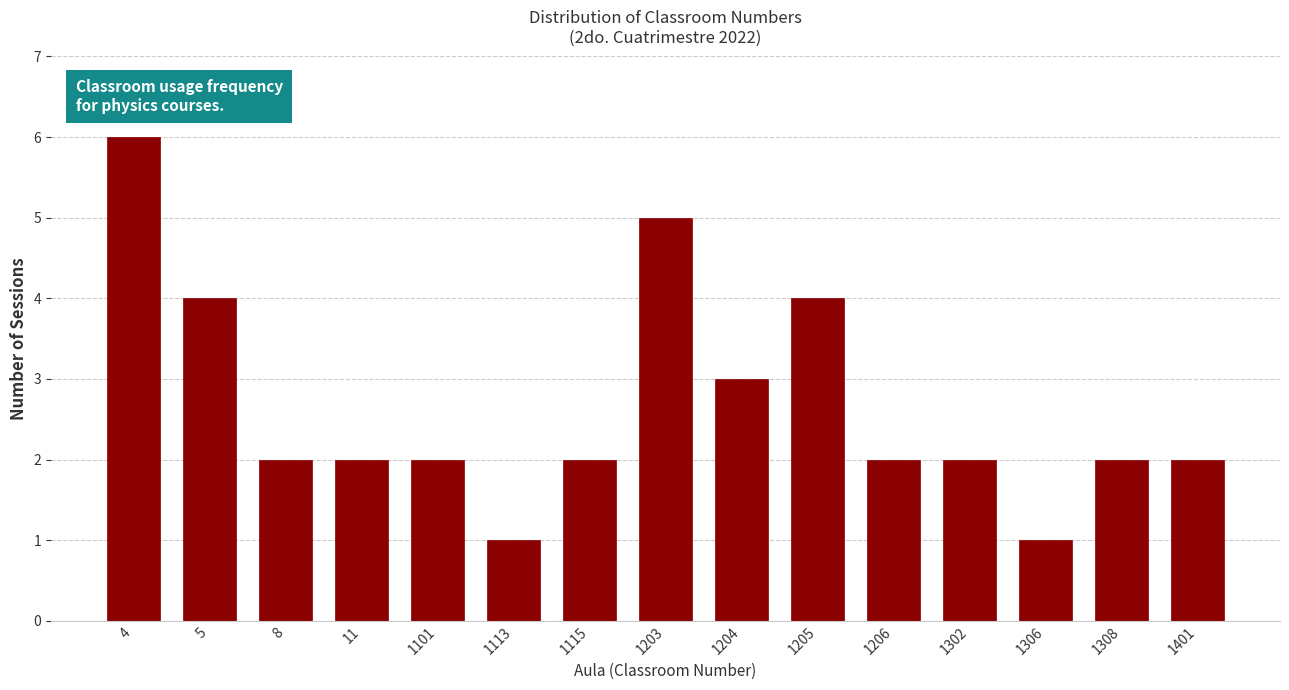

Reading right to left, list all the values displayed in this chart.

2	2	1	2	2	4	3	5	2	1	2	2	2	4	6